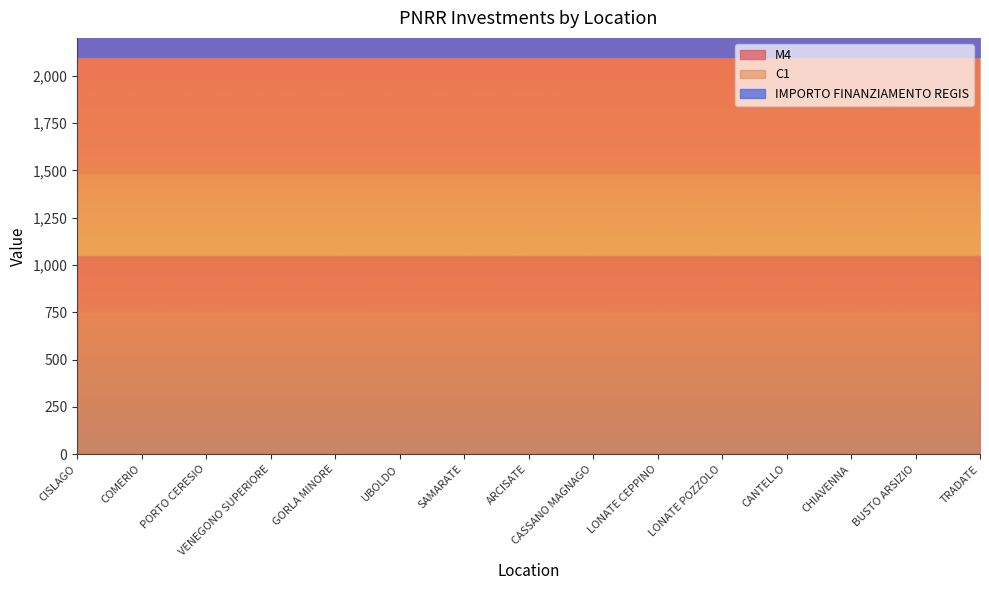

What is the label of the 14th point from the right?

COMERIO